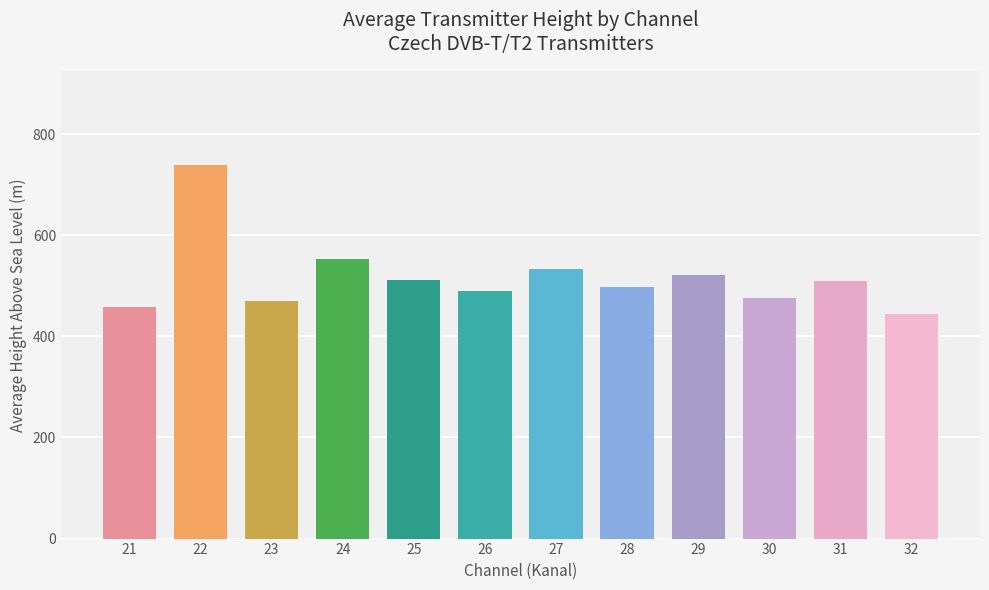

How many data points does each series have?

12